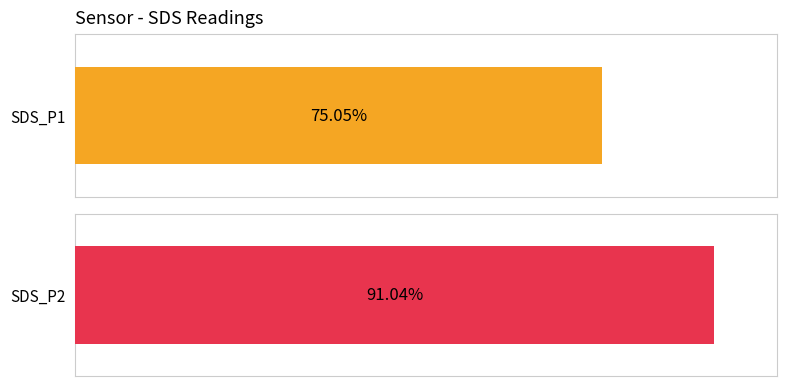

Does the chart contain stacked bars?

No